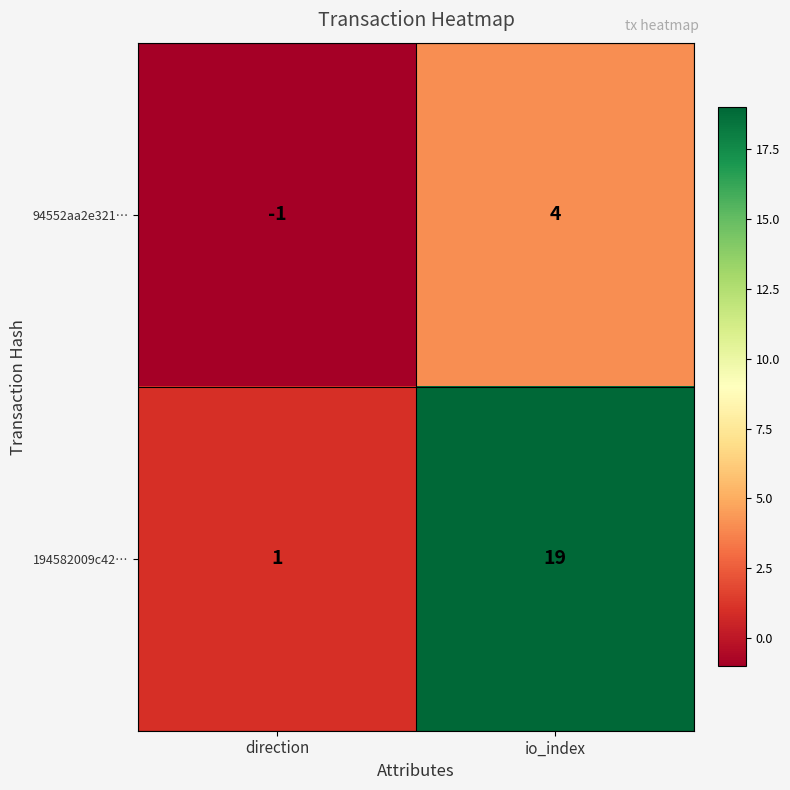

Reading left to right, transcribe all the data shown in this chart.

94552aa2e321…: -1	4
194582009c42…: 1	19